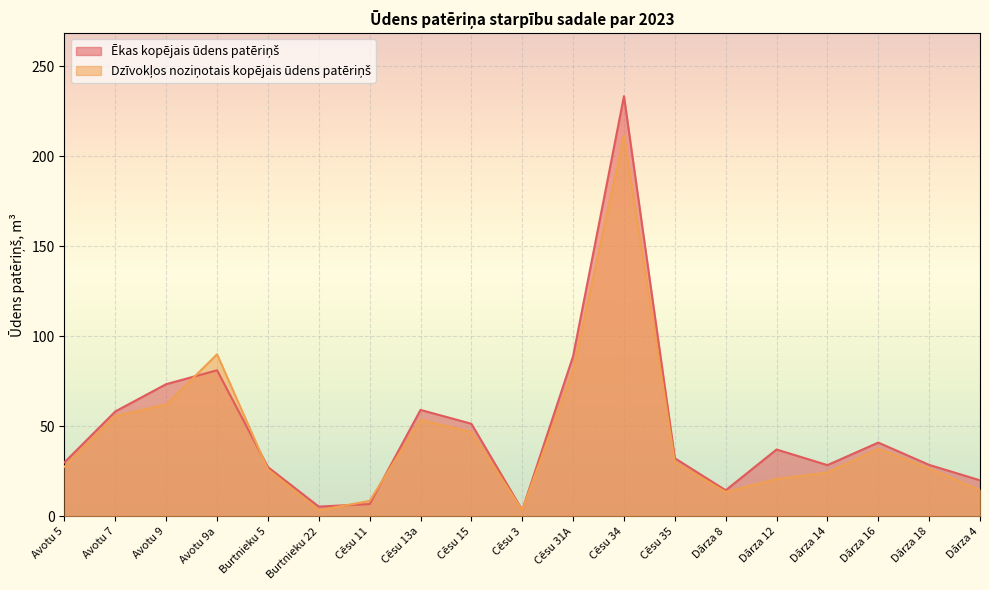

At how many categories does at least one series exceed 66?

4